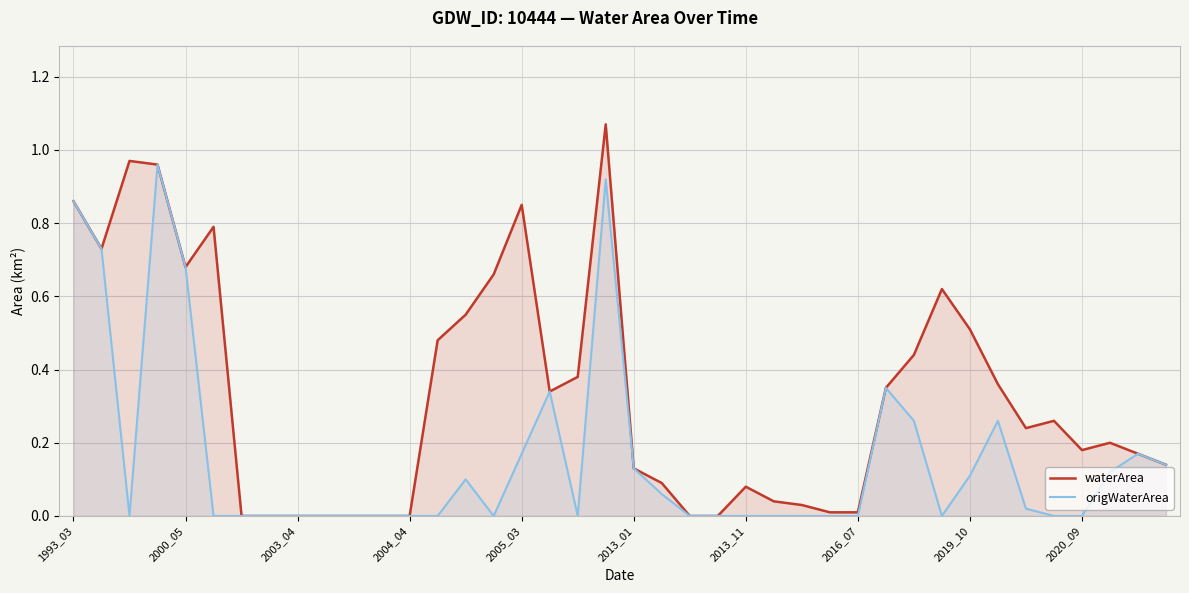

List the series in order of their overall mean, lowest first.

origWaterArea, waterArea